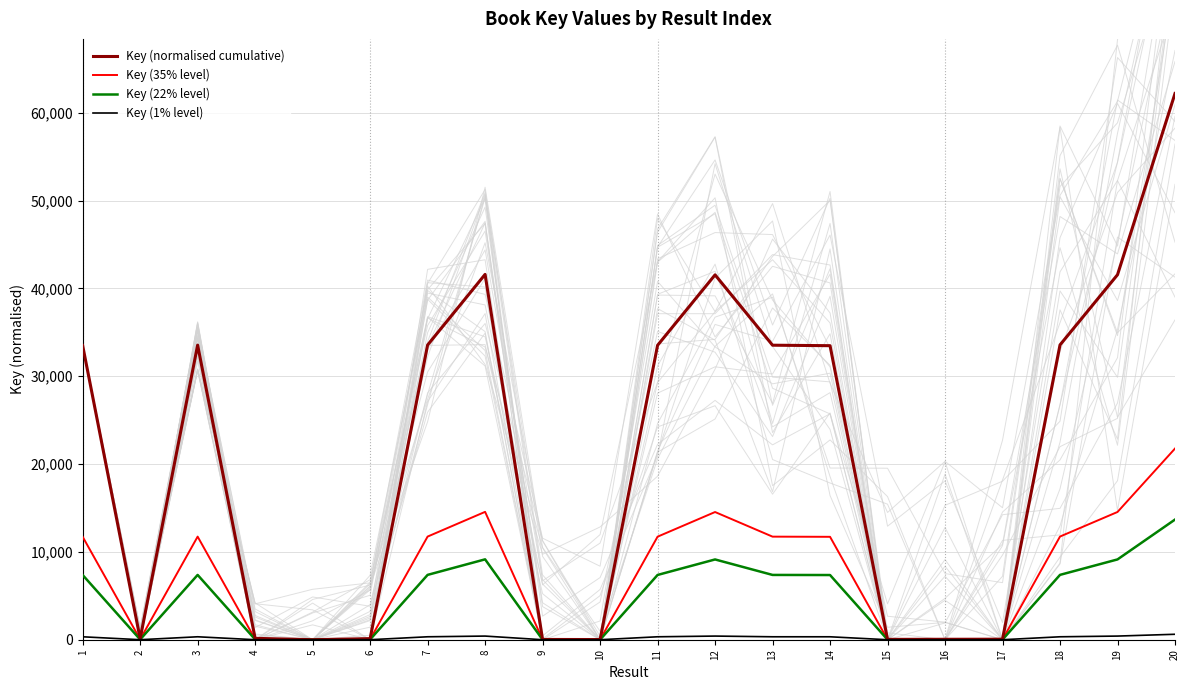

The value of Key (normalised cumulative) at 20 is 103963. True or false?

False